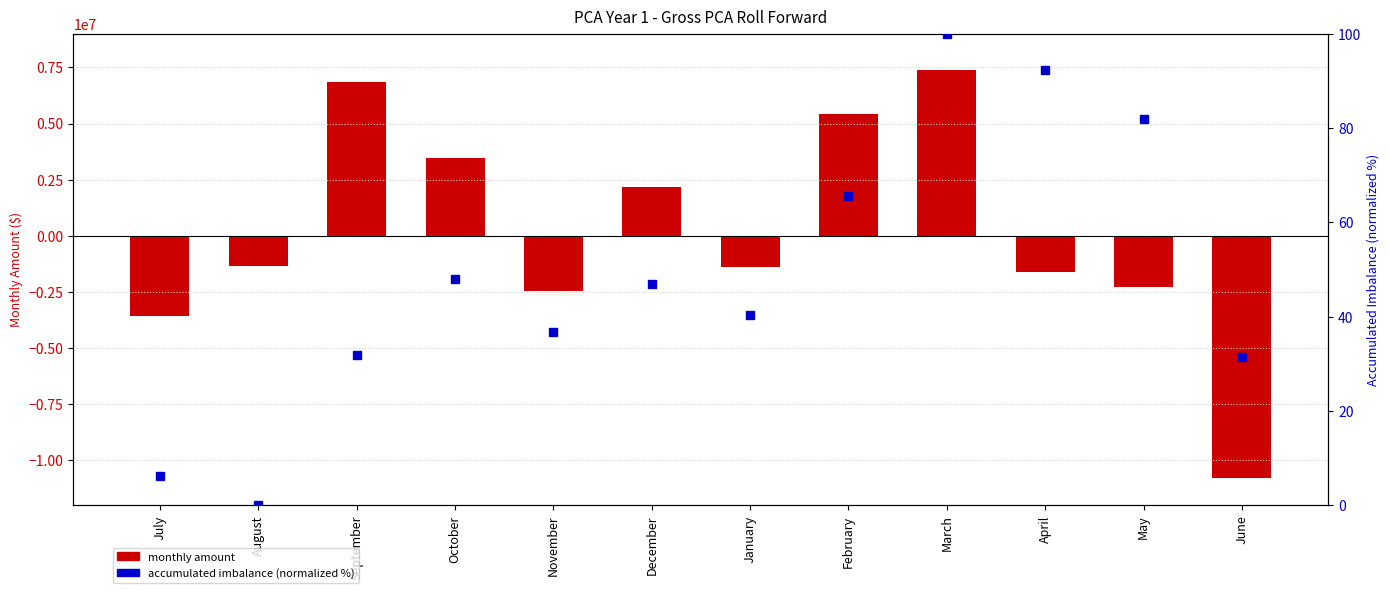

At which category is the sum across all series the highest?

March